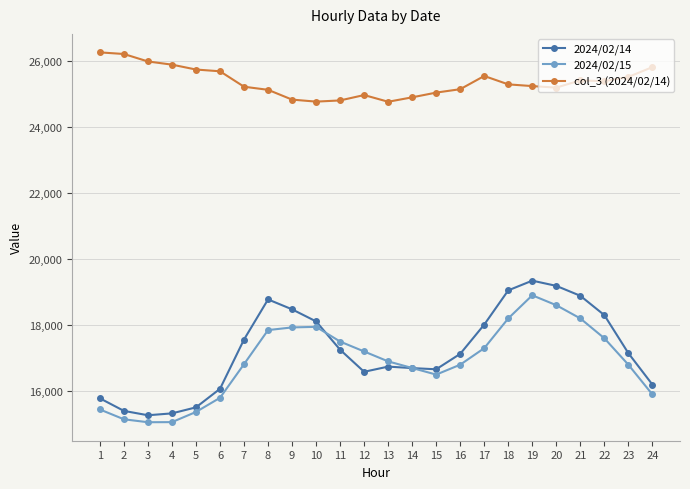

Which series has the widest spread of values?

2024/02/14